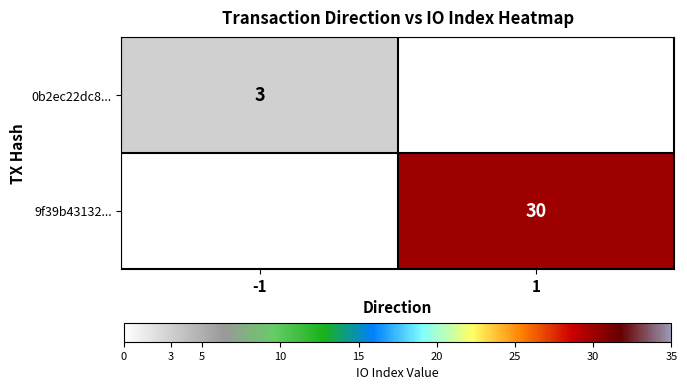

True or false: 9f39b43132... has a value of 30 at 1.

True